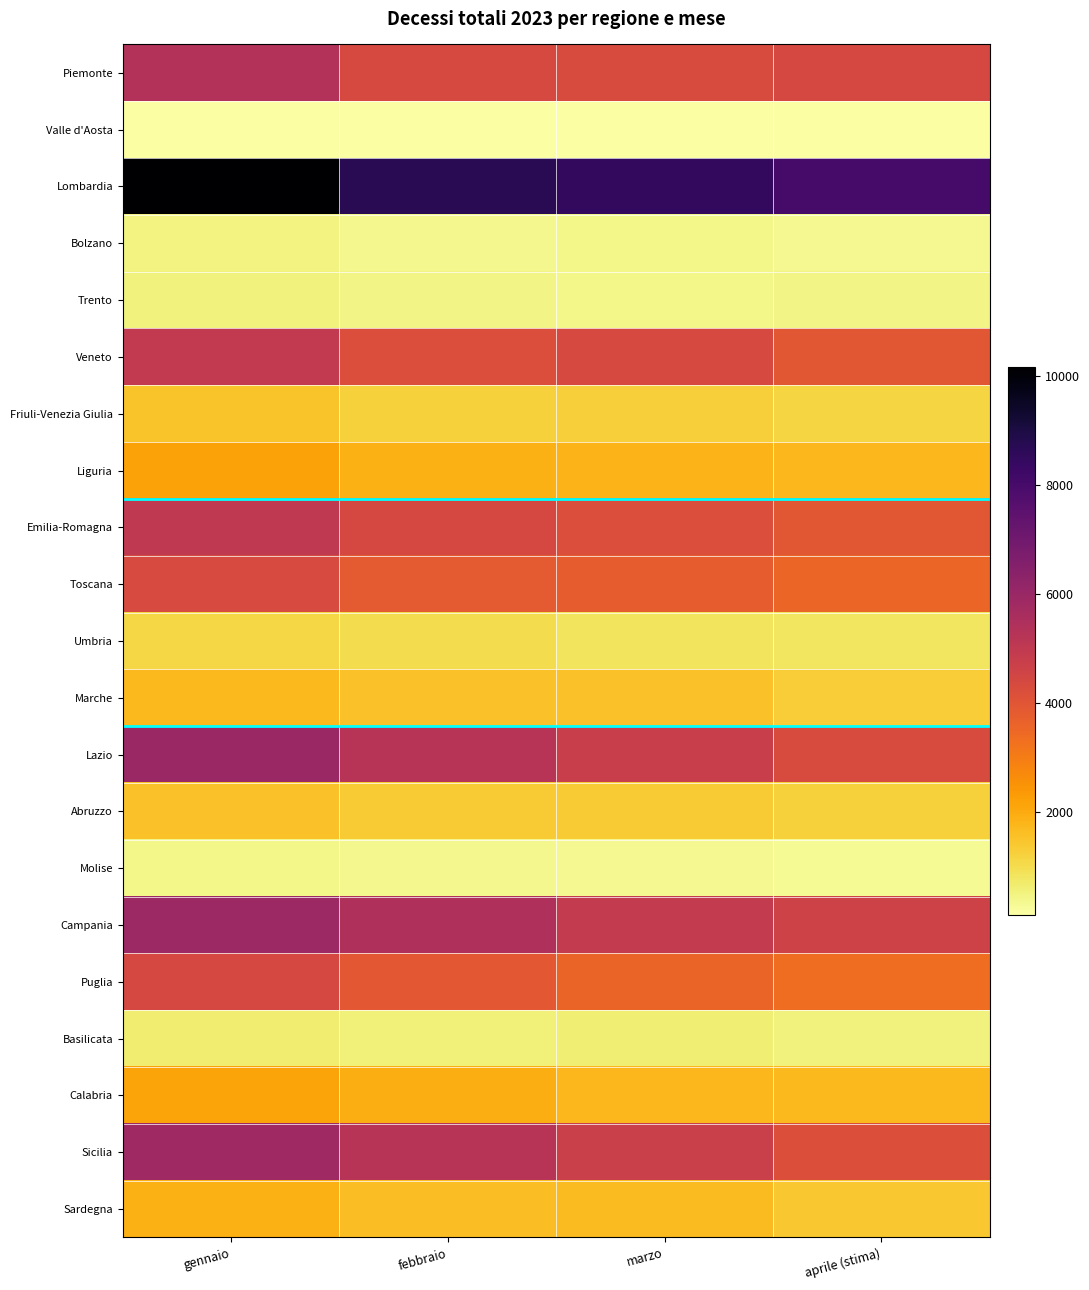

What is the total value across all series at febbraio?

57738.0